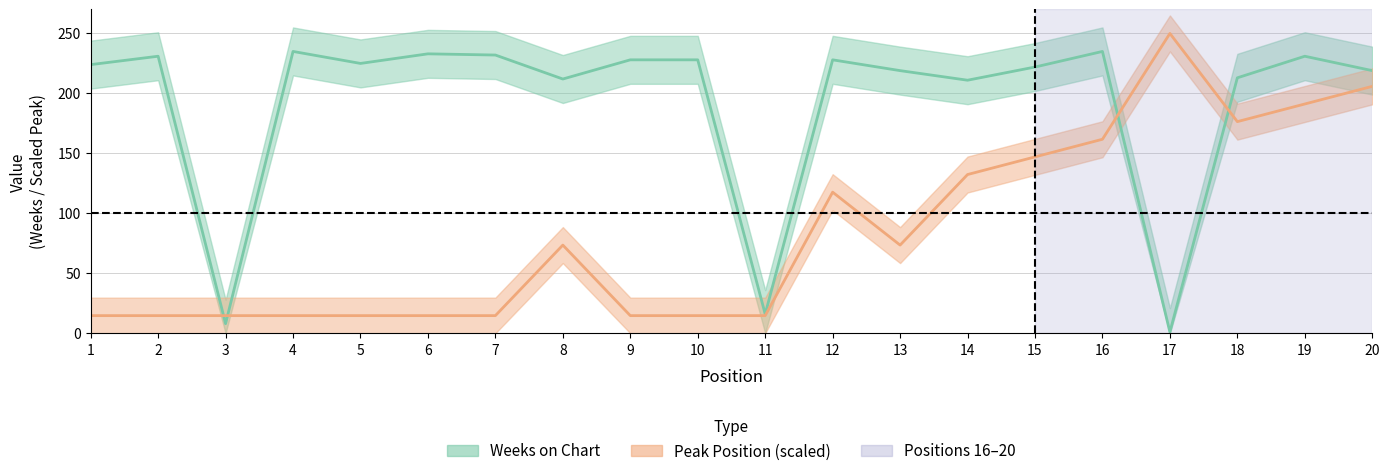

Which category has the highest value across all series?

17